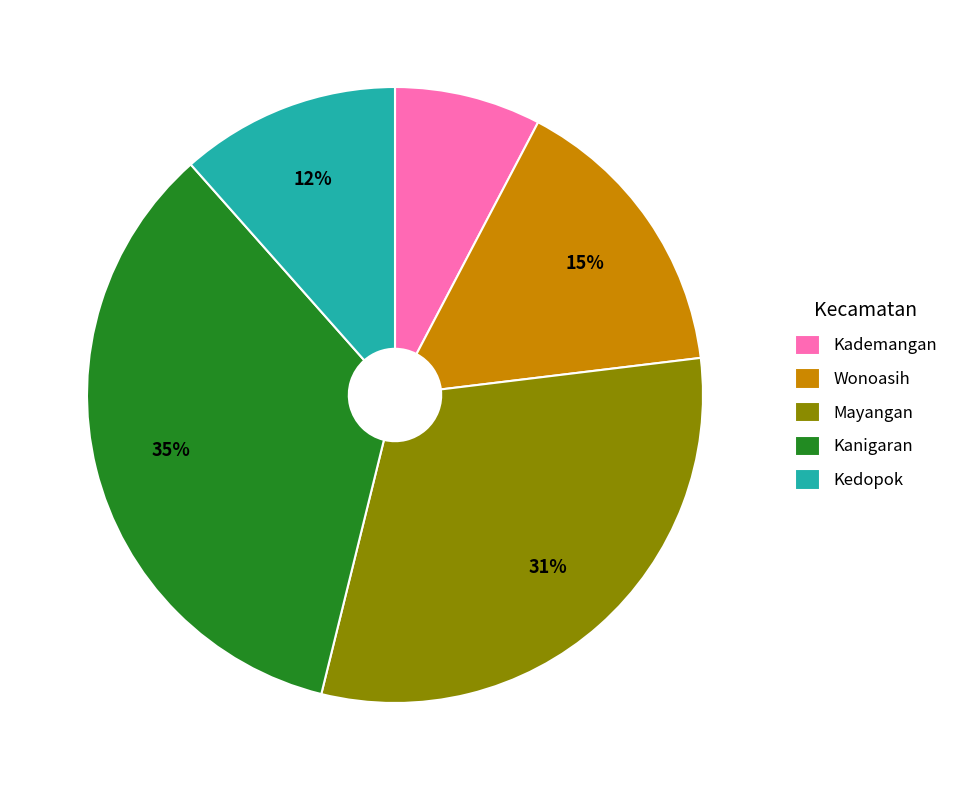

Count the number of slices in the pie.

5